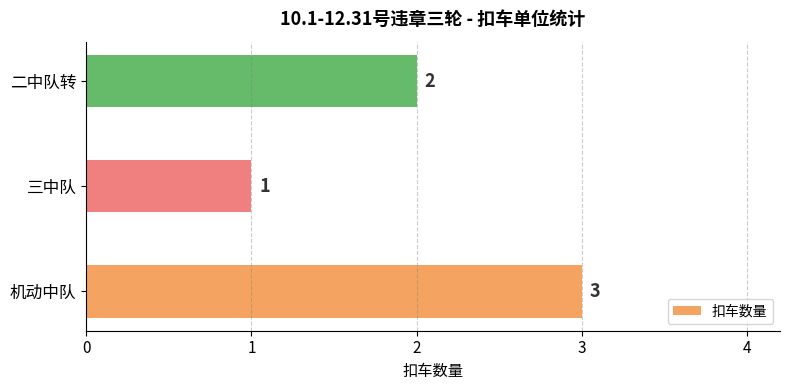

What is the change in value from 三中队 to 二中队转?

+1